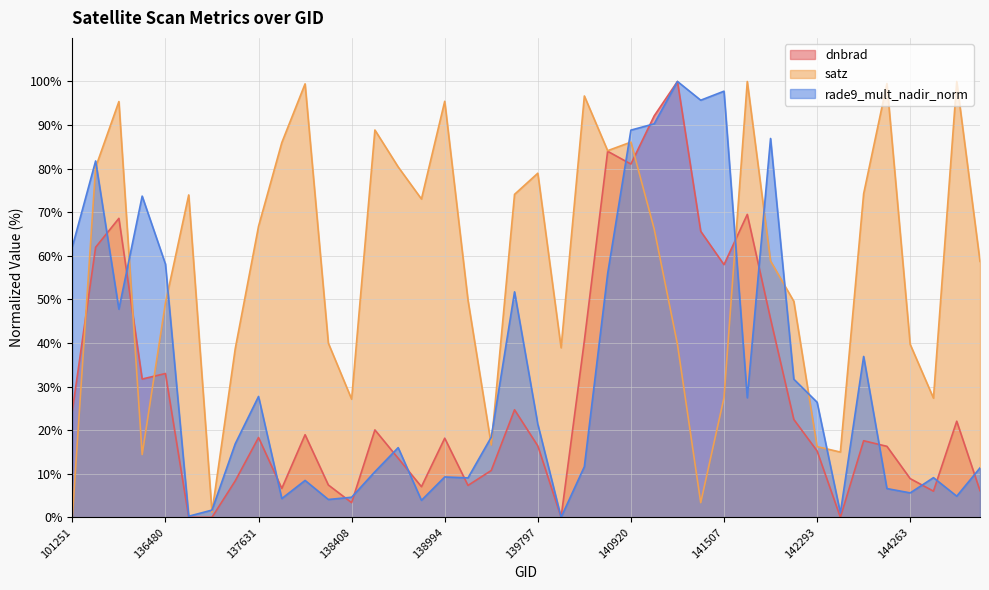

True or false: satz and dnbrad intersect in this chart.

True